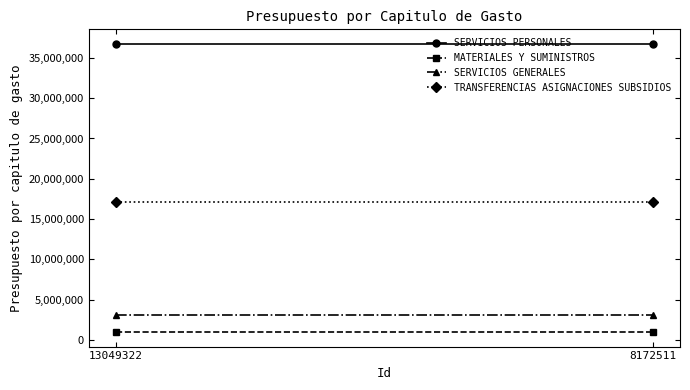

What is the difference between the highest and lowest values at 8172511?

35767260